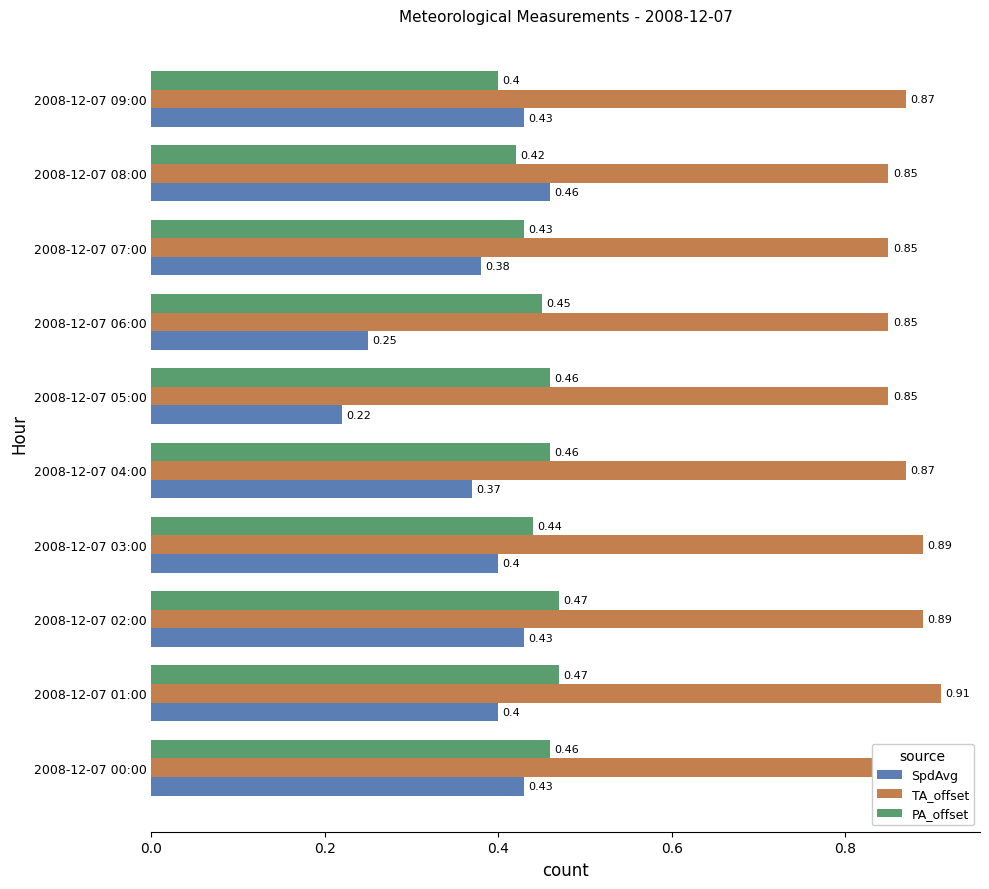

What are all the series names shown in the legend?

SpdAvg, TA_offset, PA_offset